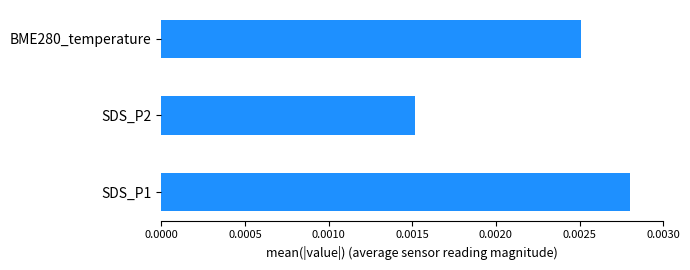

Between SDS_P1 and BME280_temperature, which is larger?

SDS_P1